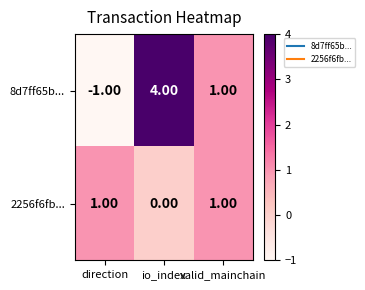

How many positive values does the 8d7ff65b... series have?

2